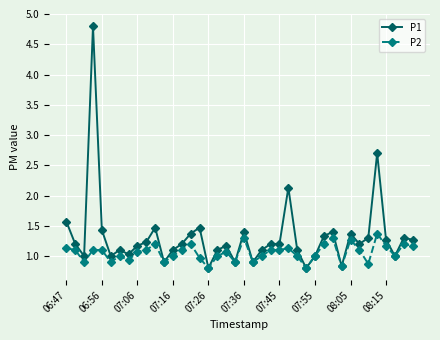

True or false: P1 has more than 1 interior local peaks.

True